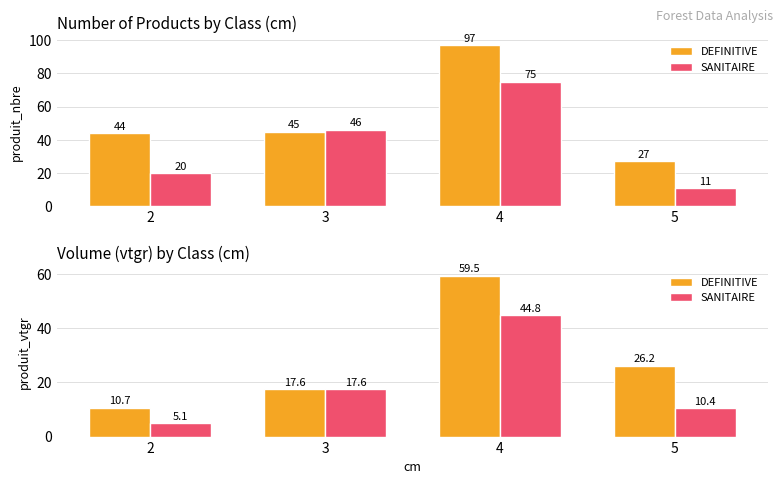

How many data points in DEFINITIVE are above 26?

2